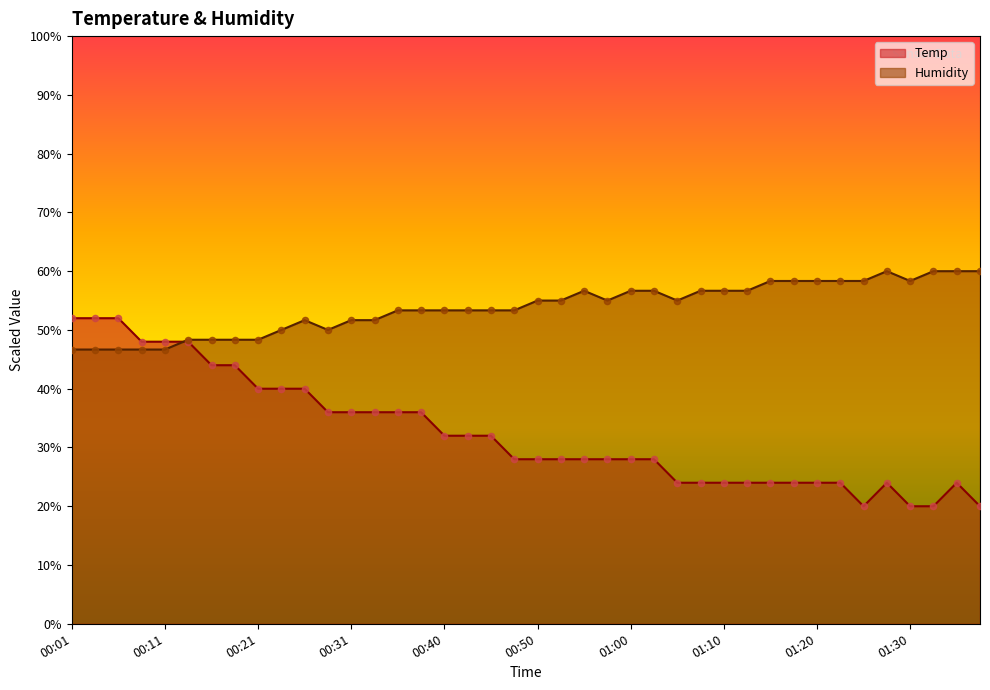

Is the value of Humidity at 00:04 greater than the value of Temp at 00:06?

No